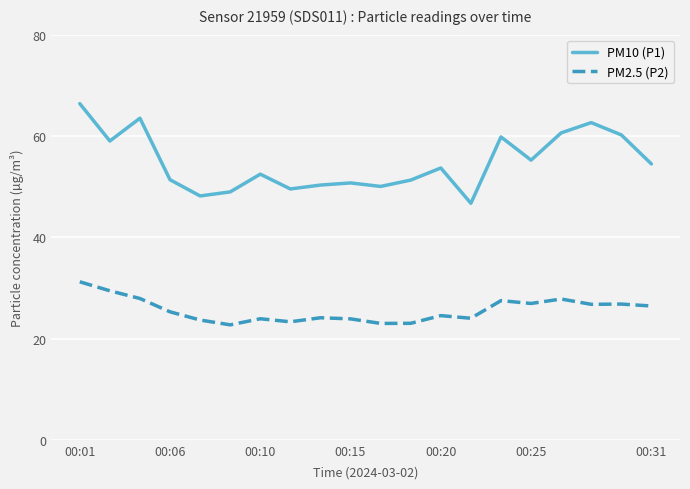

True or false: PM2.5 (P2) and PM10 (P1) cross at least once.

False